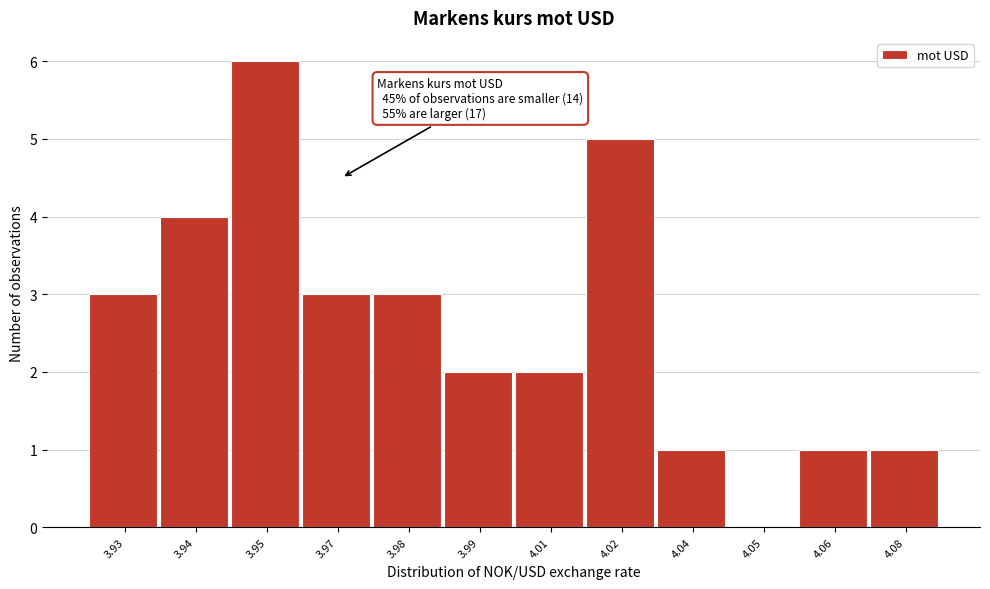

Reading left to right, list all the values displayed in this chart.

3.93=3	3.94=4	3.95=6	3.97=3	3.98=3	3.99=2	4.01=2	4.02=5	4.04=1	4.05=0	4.06=1	4.08=1